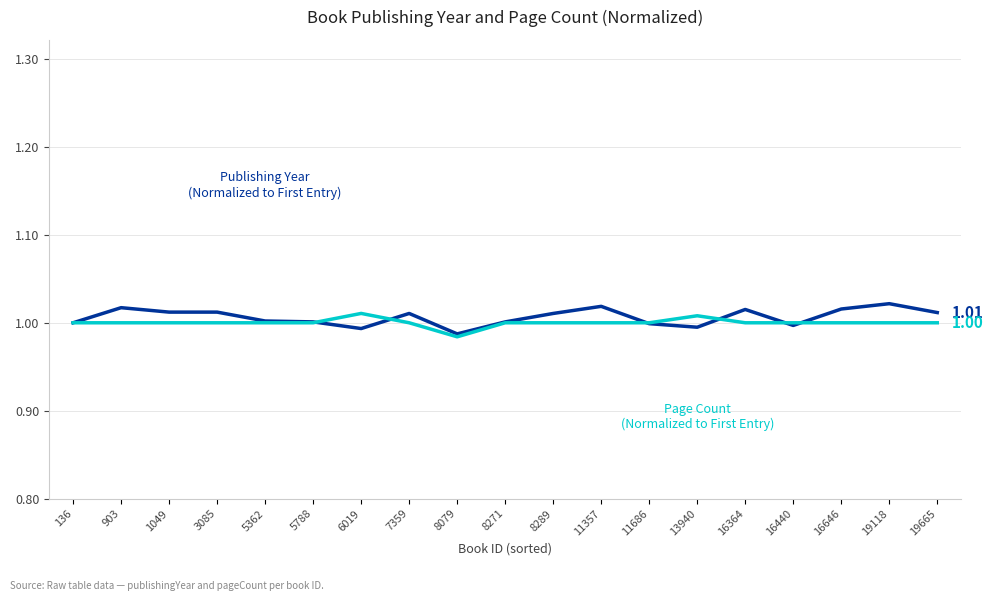

What is the total value across all series at 8079?

2.0